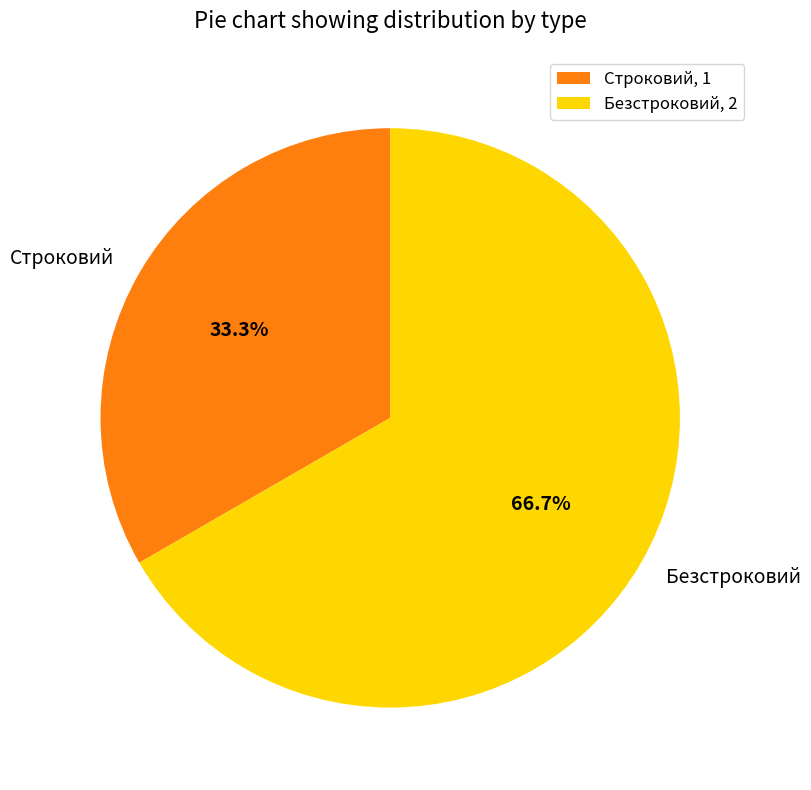

To the nearest percent, what percentage of the pie is Безстроковий?

67%